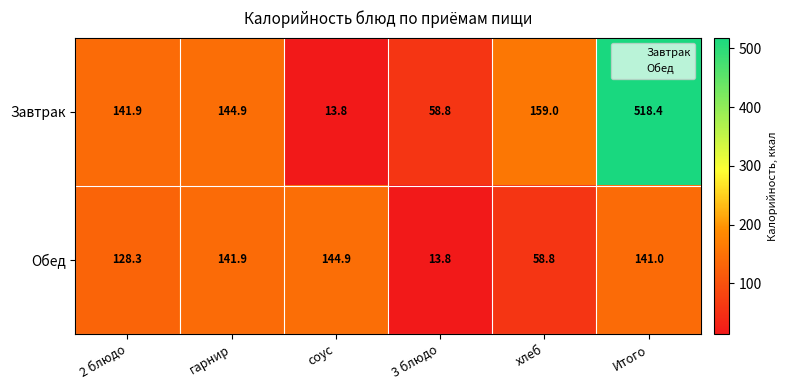

Which label corresponds to the largest value in the chart?

Итого